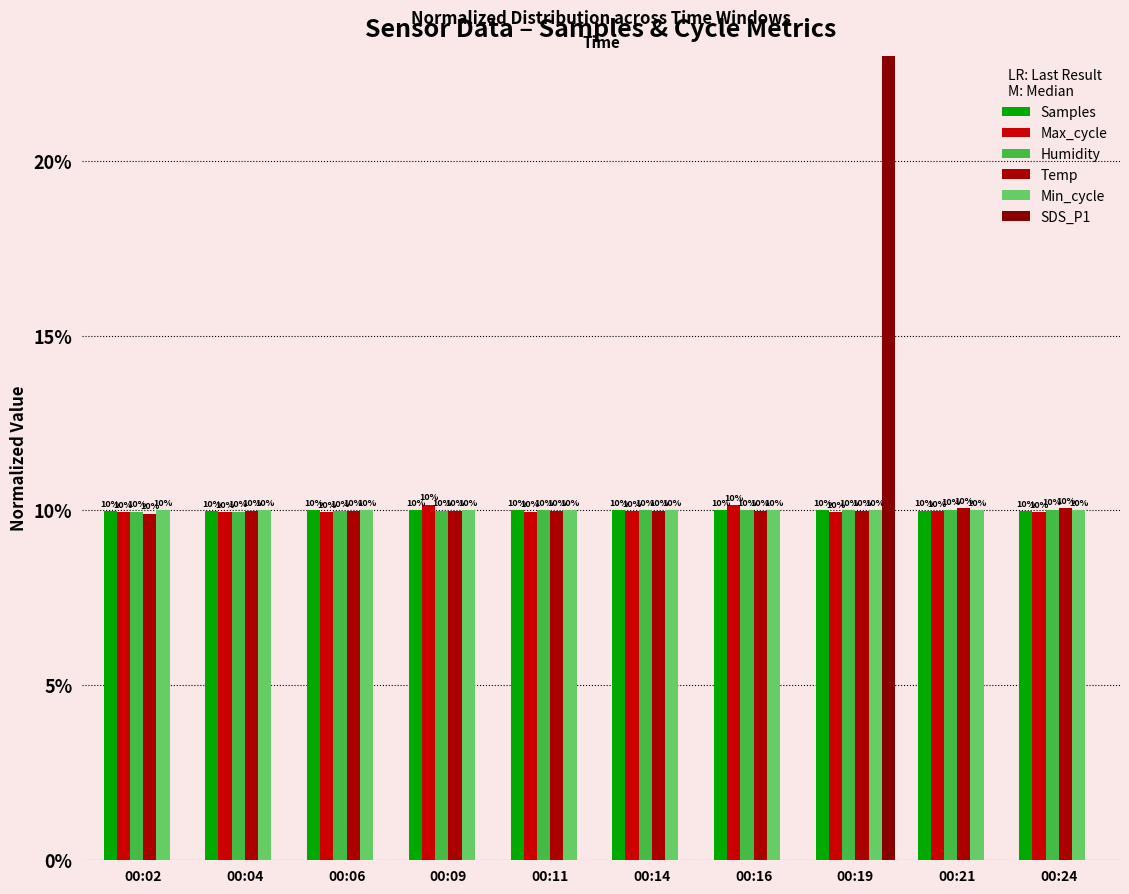

True or false: Max_cycle has a value of 0.1 at 00:09.

True